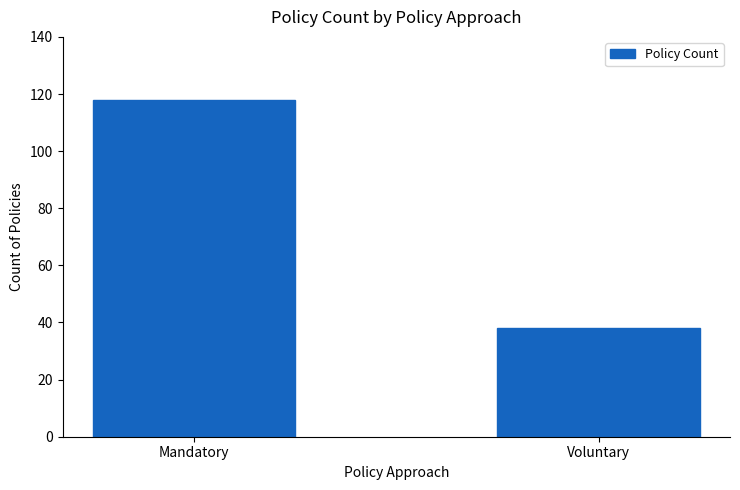

List the labels in order of value, largest first.

Mandatory, Voluntary